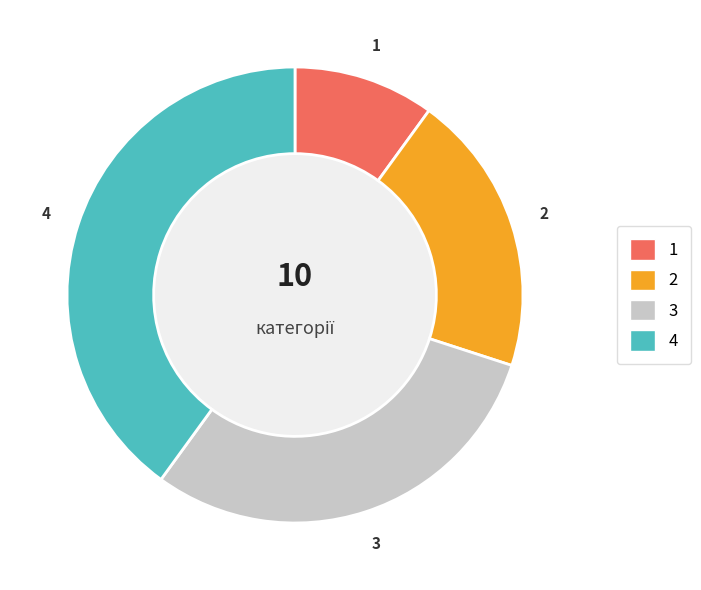

How many slices are in this pie chart?

4